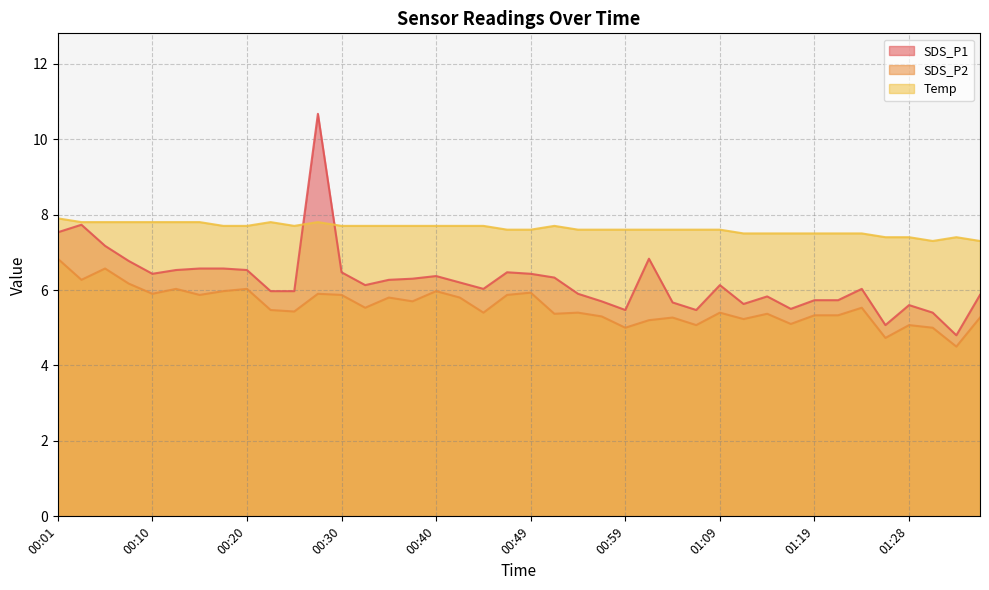

Which series has the largest total across all categories?

Temp